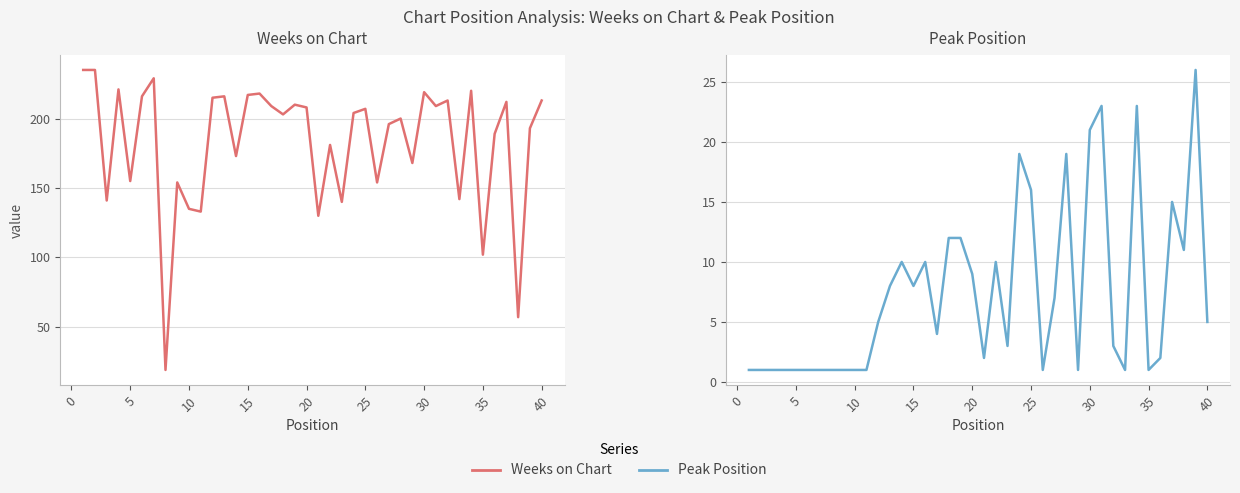

What are all the series names shown in the legend?

Weeks on Chart, Peak Position